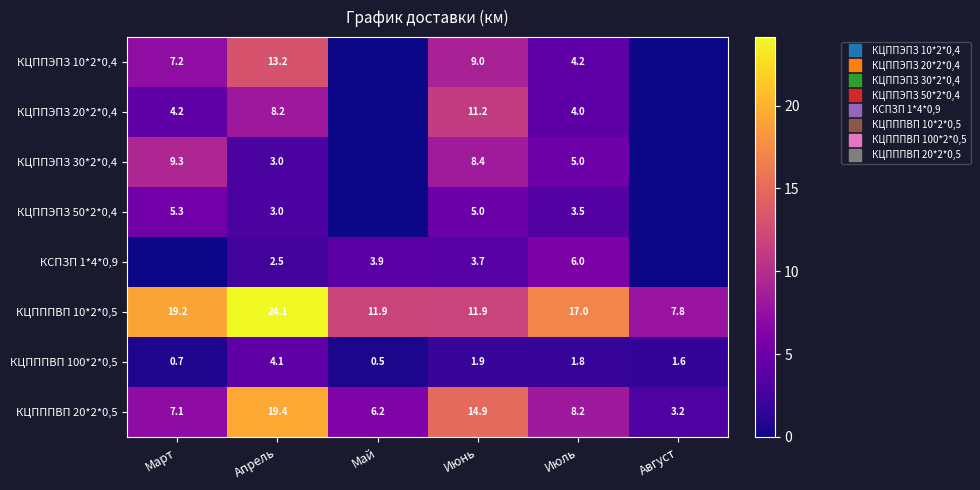

At which category is the sum across all series the highest?

Апрель